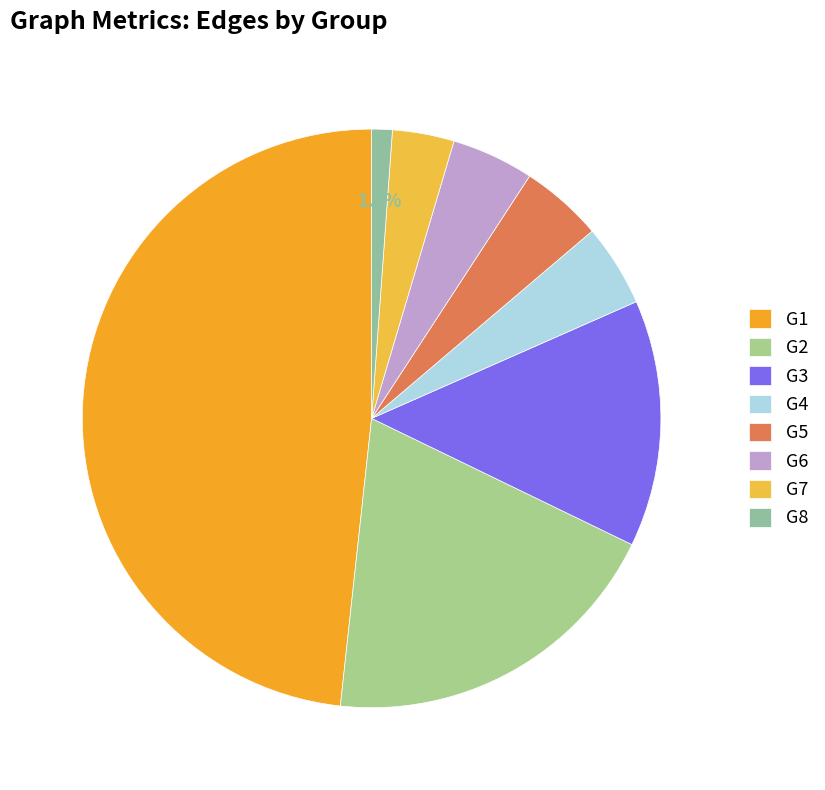

Is it true that G7 is 3% of the pie?

True